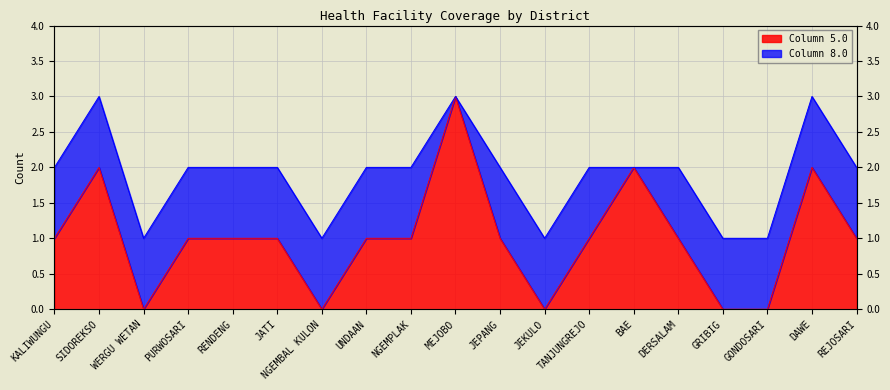

What is the label of the 3rd point from the right?

GONDOSARI